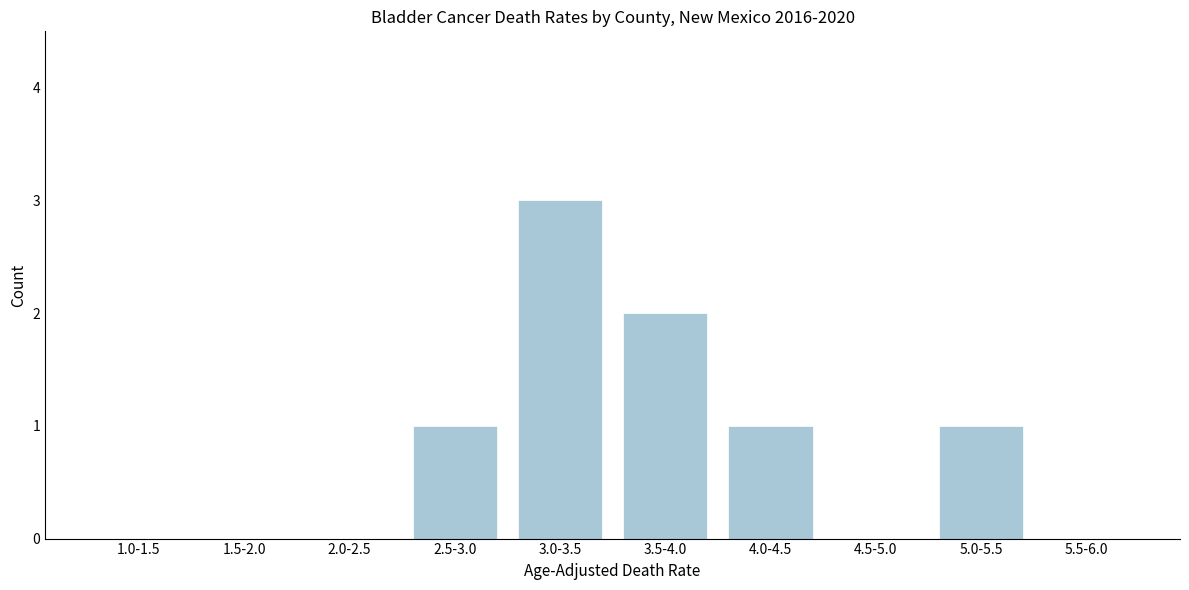

Reading left to right, what are all the values shown in this chart?

1.0-1.5=0	1.5-2.0=0	2.0-2.5=0	2.5-3.0=1	3.0-3.5=3	3.5-4.0=2	4.0-4.5=1	4.5-5.0=0	5.0-5.5=1	5.5-6.0=0